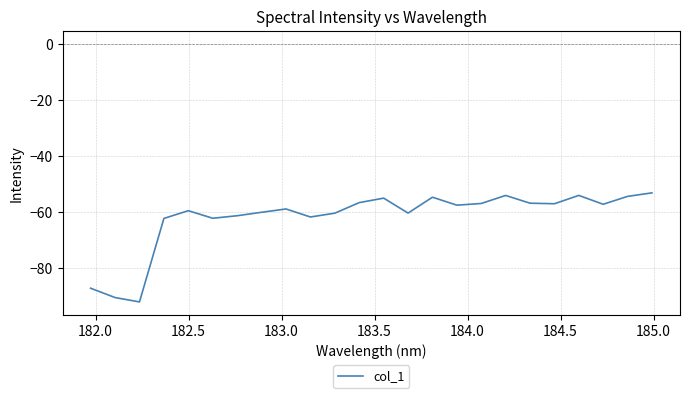

How many lines are shown in the chart?

1